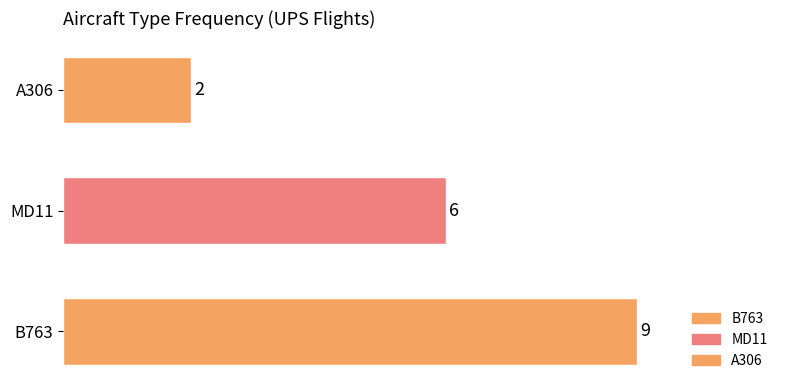

Rank the categories by value from highest to lowest.

B763, MD11, A306